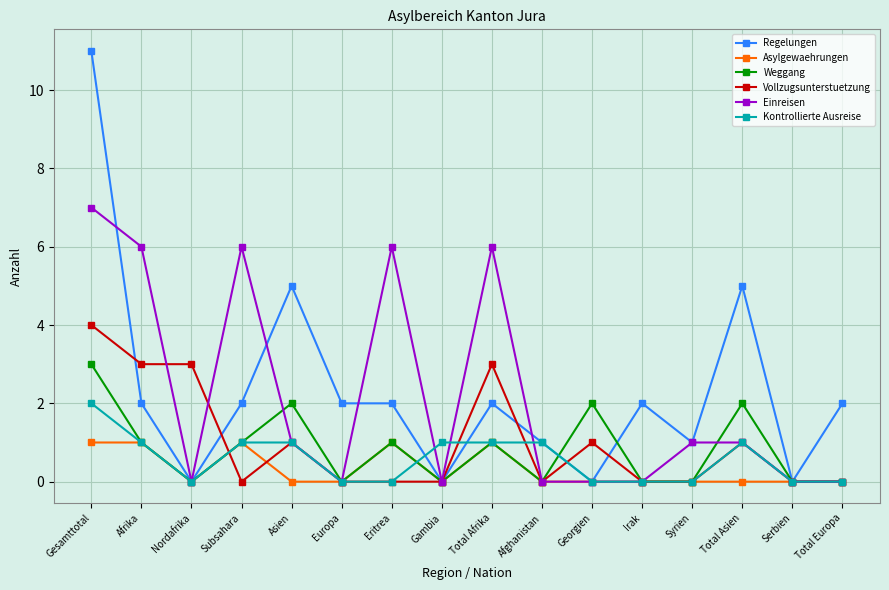

What is the total value across all series at Asien?

10